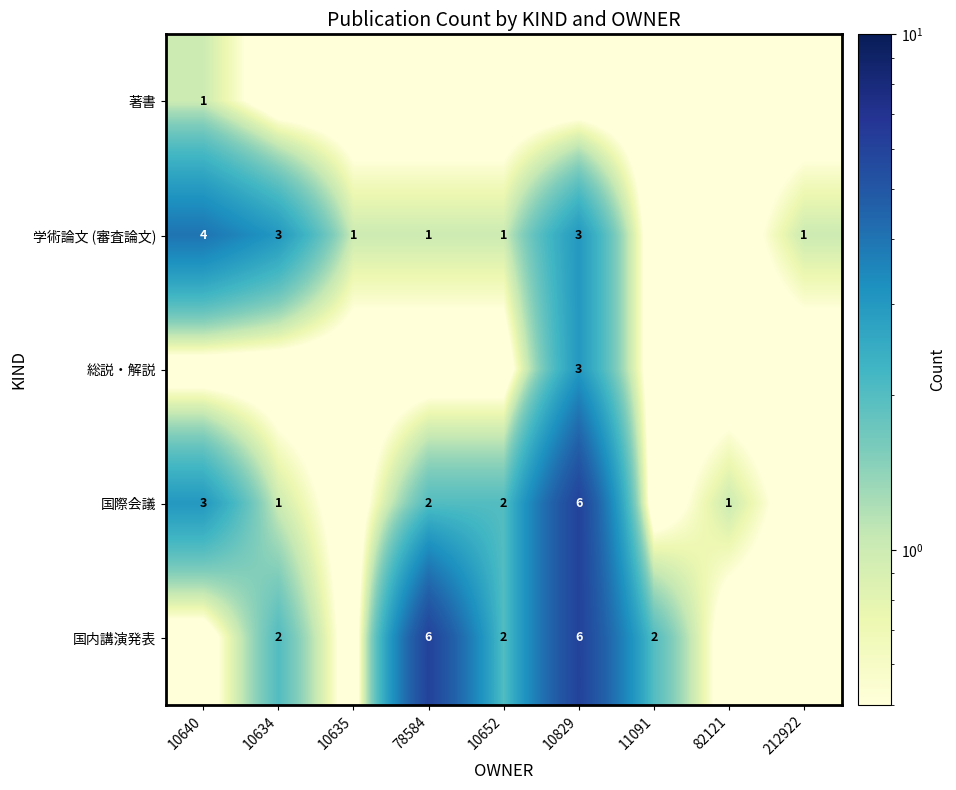

The 学術論文 (審査論文) series shows 3.0 at 10829. True or false?

True